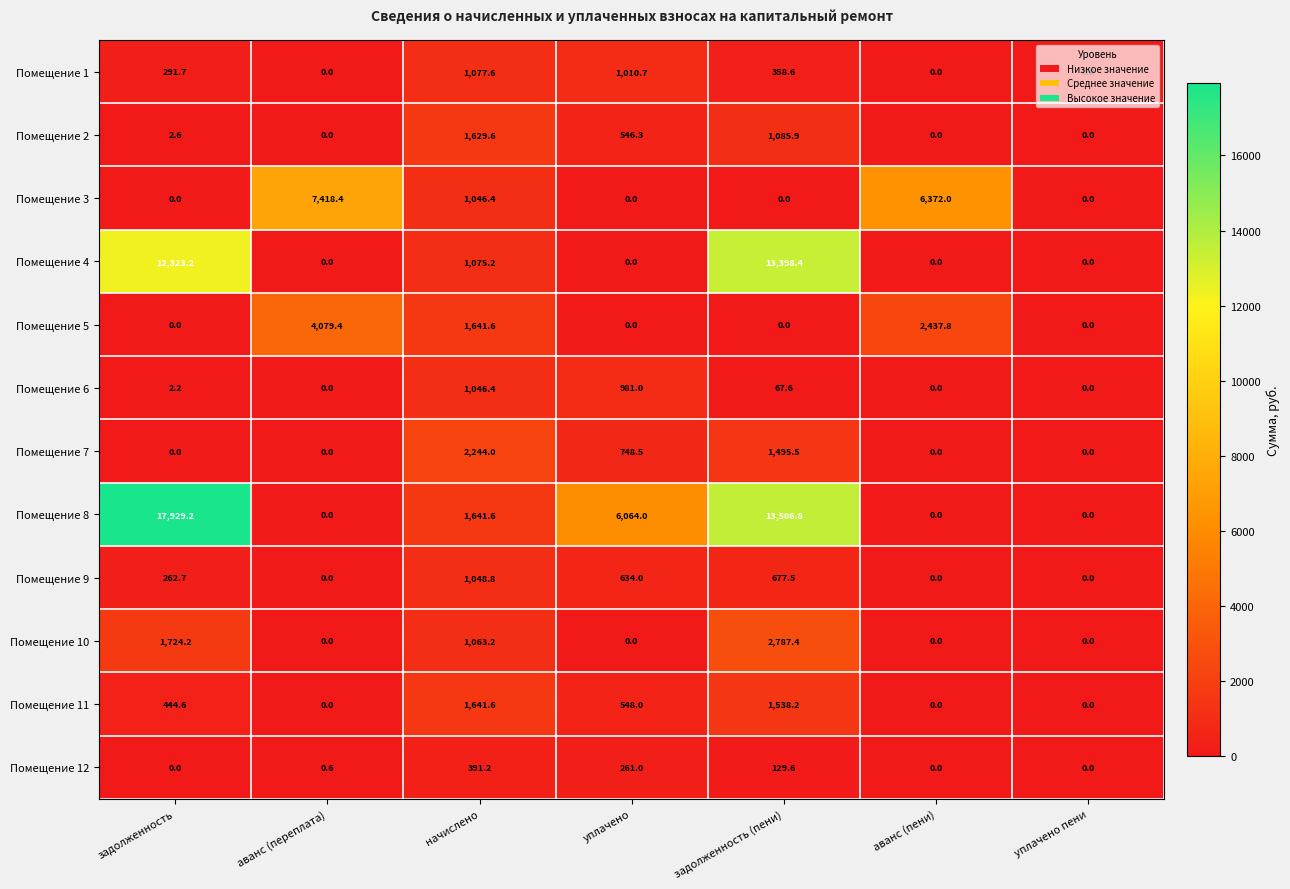

What is the average value of the Помещение 8 series?

5591.7